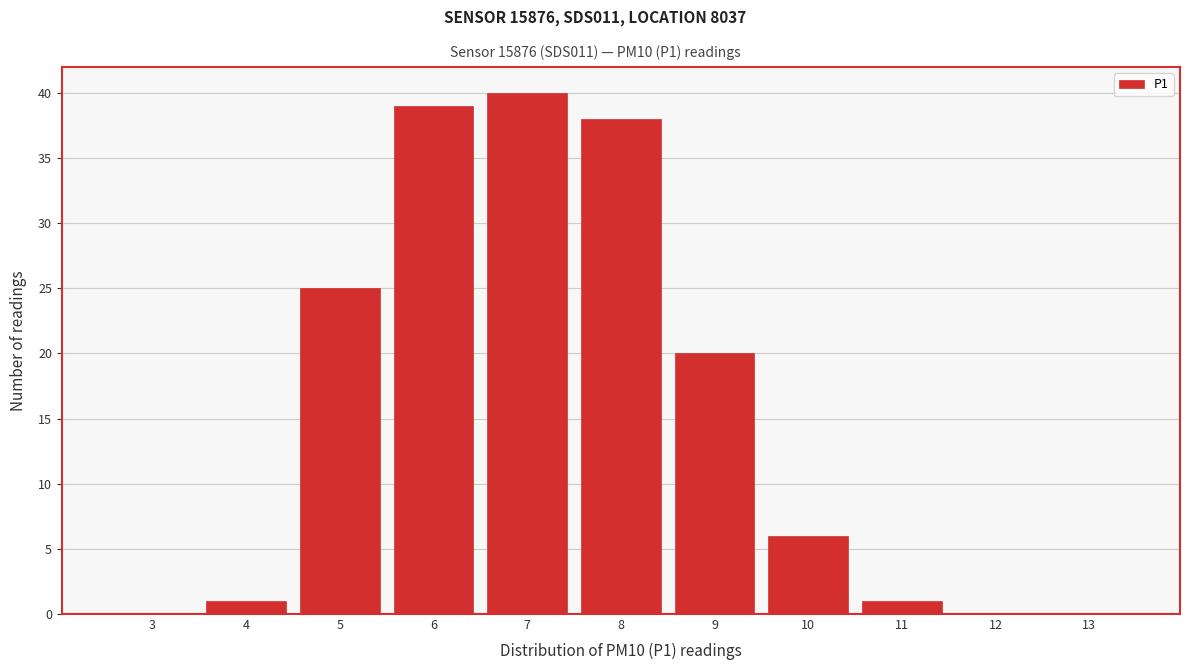

Reading right to left, extract all data points from this chart.

13=0	12=0	11=1	10=6	9=20	8=38	7=40	6=39	5=25	4=1	3=0